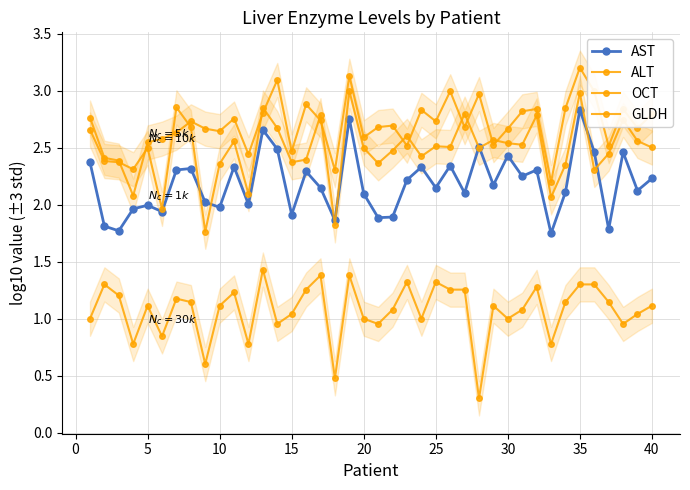

Which series changed the most between 30 and 35?

OCT